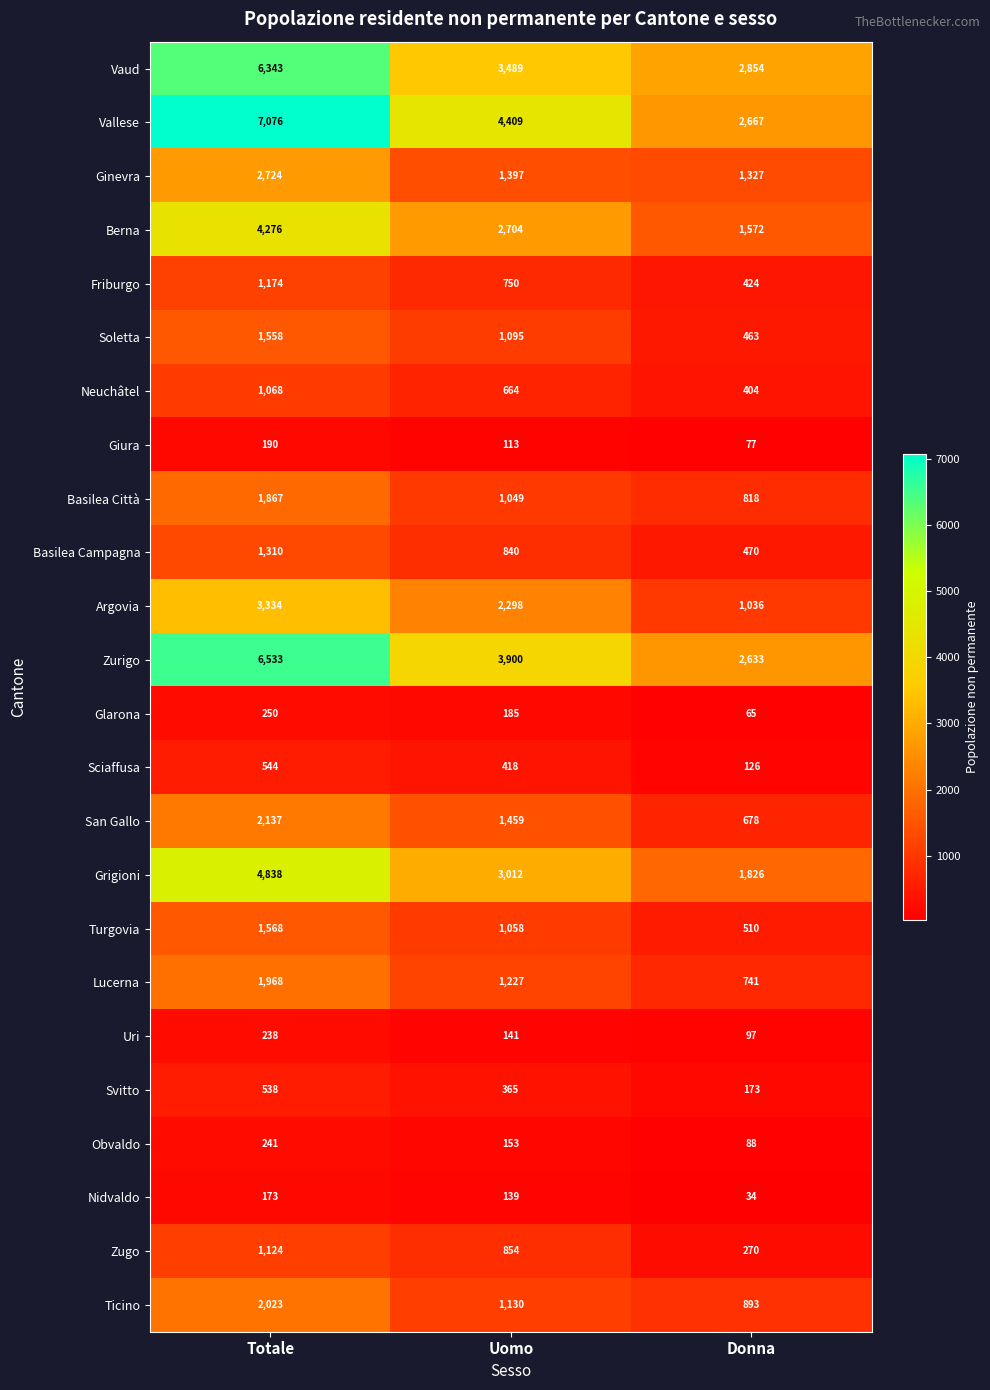

What is the difference between the highest and lowest values at Totale?

6903